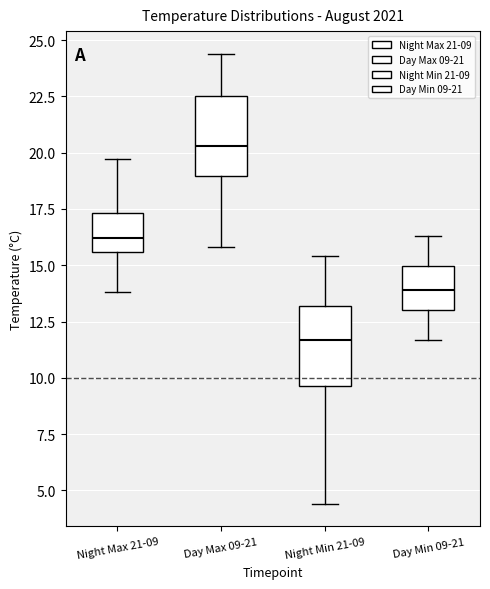

Which box has the highest median line?

Day Max 09-21